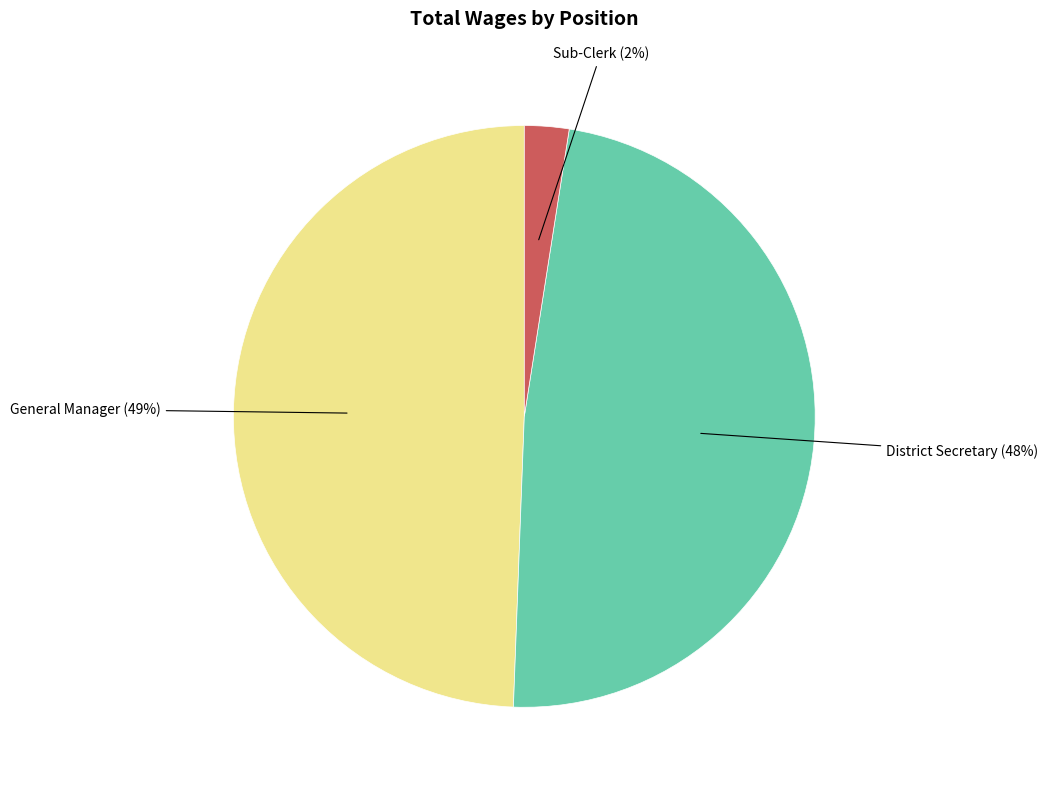

To the nearest percent, what is the average slice percentage?

33%